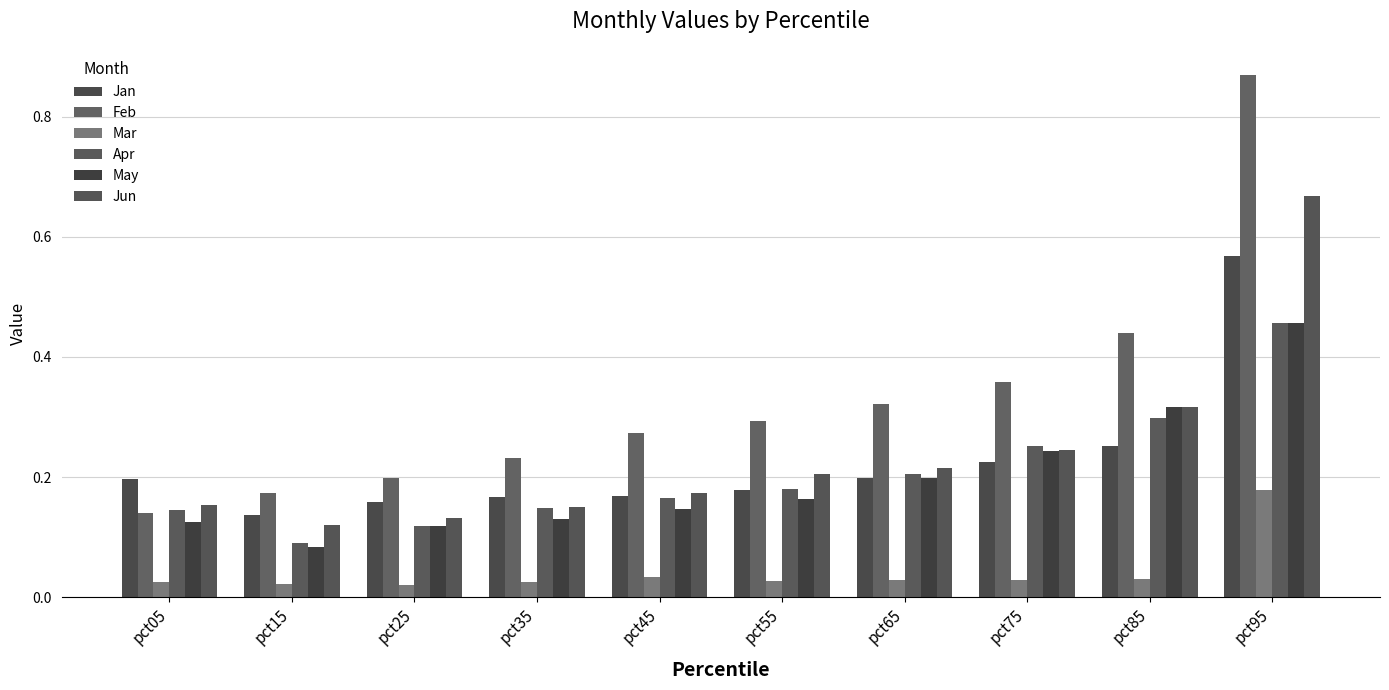

Reading left to right, transcribe all the data shown in this chart.

Jan: 0.2	0.1	0.2	0.2	0.2	0.2	0.2	0.2	0.3	0.6
Feb: 0.1	0.2	0.2	0.2	0.3	0.3	0.3	0.4	0.4	0.9
Mar: 0.0	0.0	0.0	0.0	0.0	0.0	0.0	0.0	0.0	0.2
Apr: 0.1	0.1	0.1	0.1	0.2	0.2	0.2	0.3	0.3	0.5
May: 0.1	0.1	0.1	0.1	0.1	0.2	0.2	0.2	0.3	0.5
Jun: 0.2	0.1	0.1	0.2	0.2	0.2	0.2	0.2	0.3	0.7